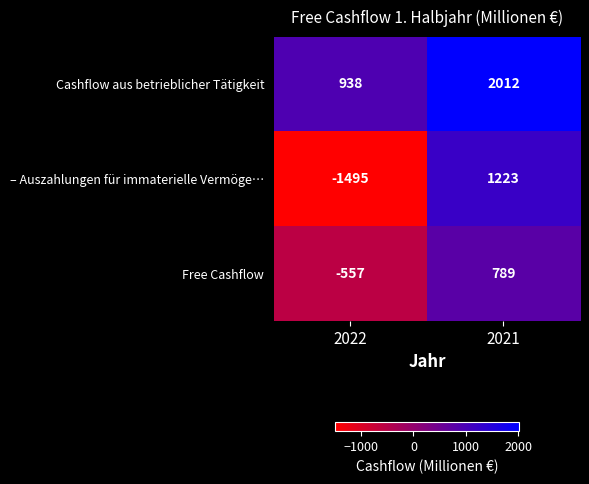

How many series are shown in this chart?

3